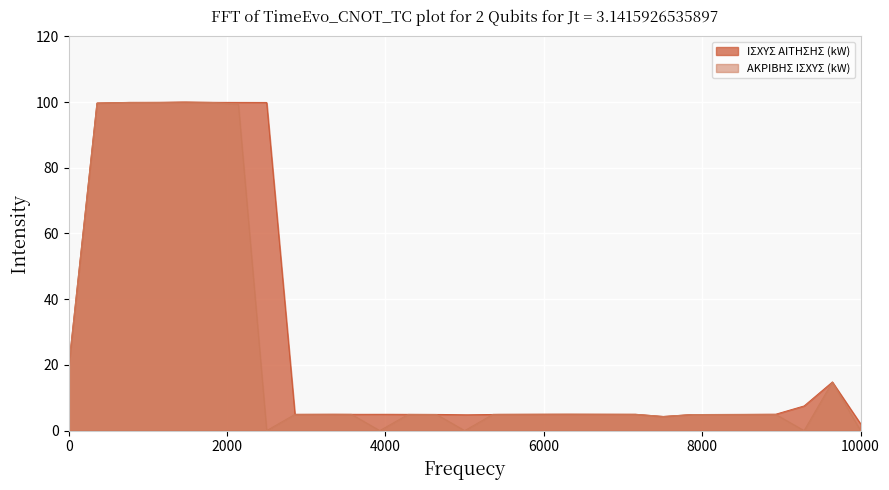

How many values in the ΙΣΧΥΣ ΑΙΤΗΣΗΣ (kW) series exceed 5?

10